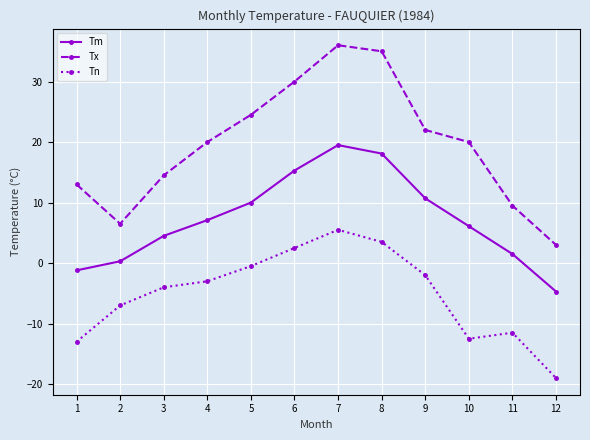

Is the value of Tx at 3 greater than the value of Tn at 12?

Yes